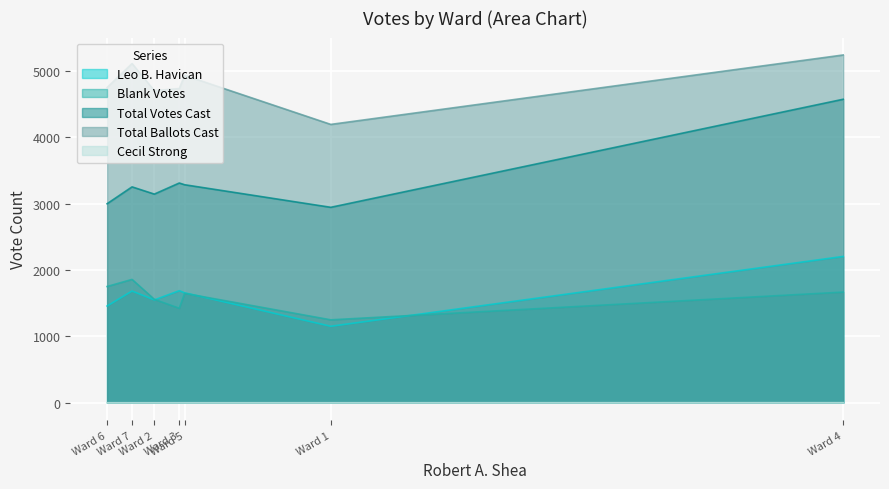

Reading left to right, what are all the values shown in this chart?

Leo B. Havican: Ward 1=1152	Ward 2=1549	Ward 3=1688	Ward 4=2204	Ward 5=1656	Ward 6=1457	Ward 7=1683
Cecil Strong: Ward 1=0	Ward 2=0	Ward 3=0	Ward 4=1	Ward 5=0	Ward 6=0	Ward 7=0
Blank Votes: Ward 1=1249	Ward 2=1558	Ward 3=1423	Ward 4=1667	Ward 5=1648	Ward 6=1751	Ward 7=1858
Total Votes Cast: Ward 1=2944	Ward 2=3143	Ward 3=3310	Ward 4=4572	Ward 5=3284	Ward 6=2998	Ward 7=3252
Total Ballots Cast: Ward 1=4193	Ward 2=4701	Ward 3=4733	Ward 4=5239	Ward 5=4932	Ward 6=4749	Ward 7=5110